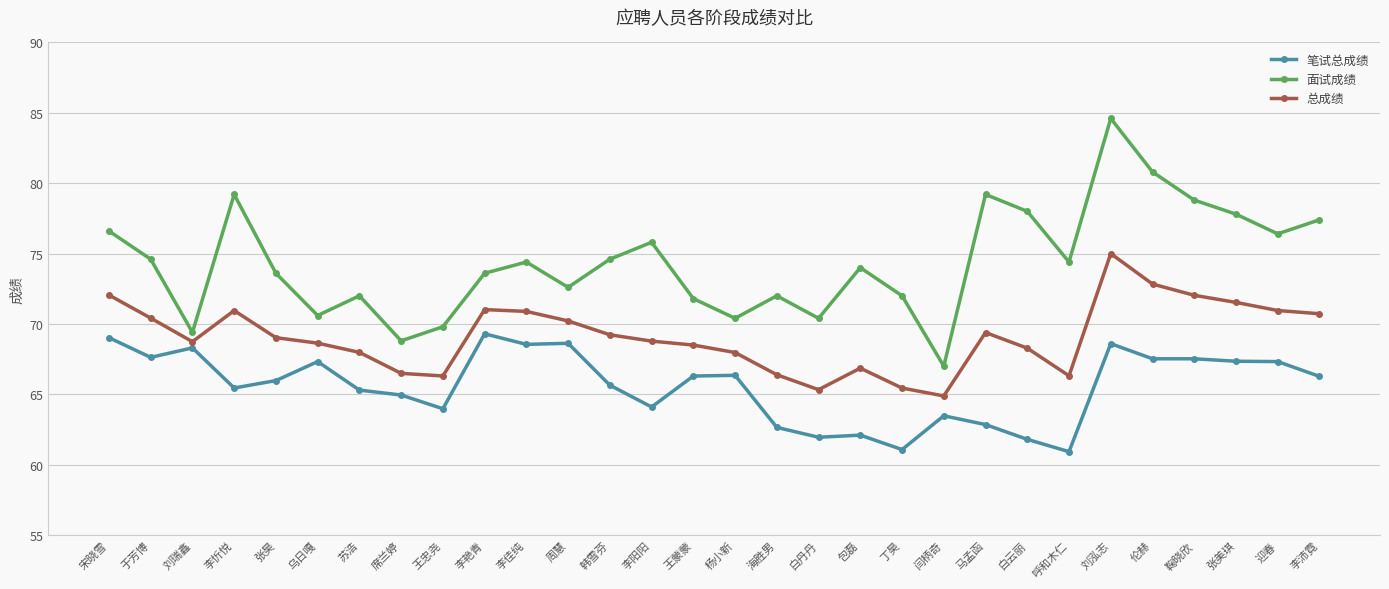

What is the sum of all 笔试总成绩 values?

1968.2